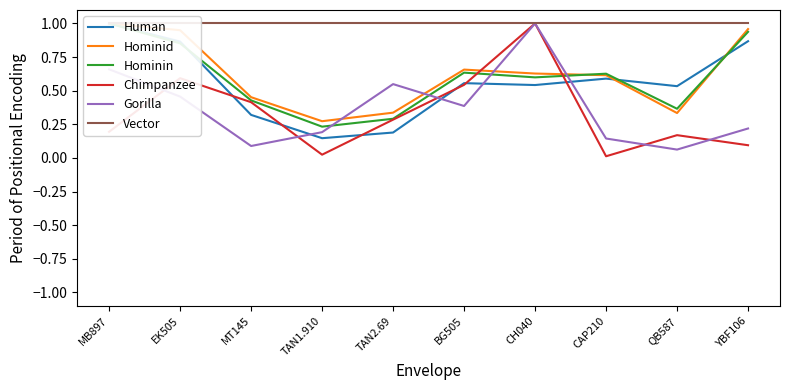

Which series has the widest spread of values?

Chimpanzee